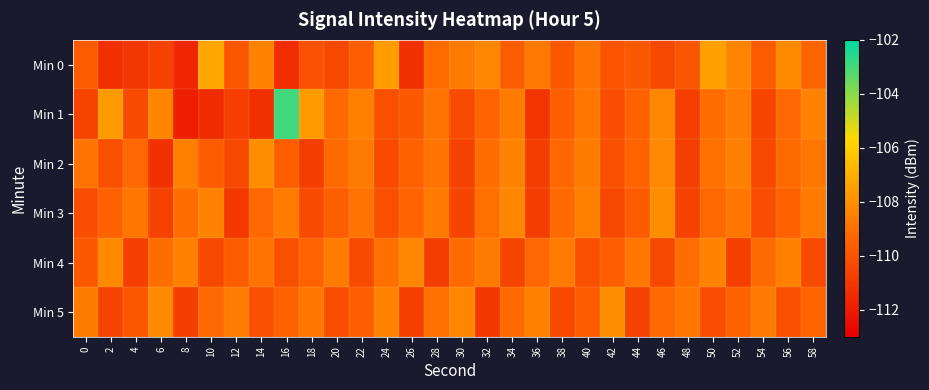

Count the number of data series in this chart.

6